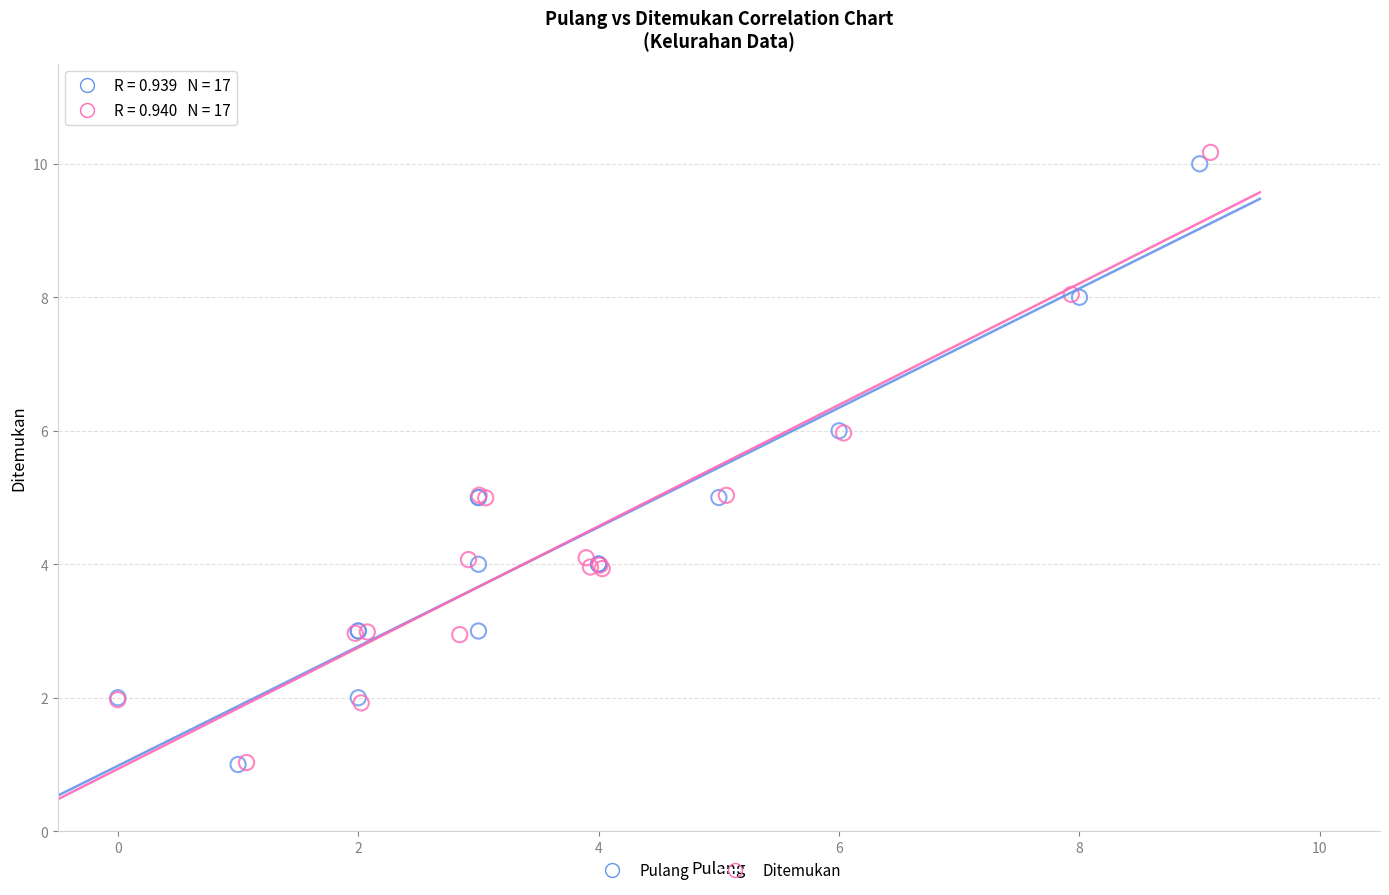

Which series has the widest spread of Y values?

Ditemukan